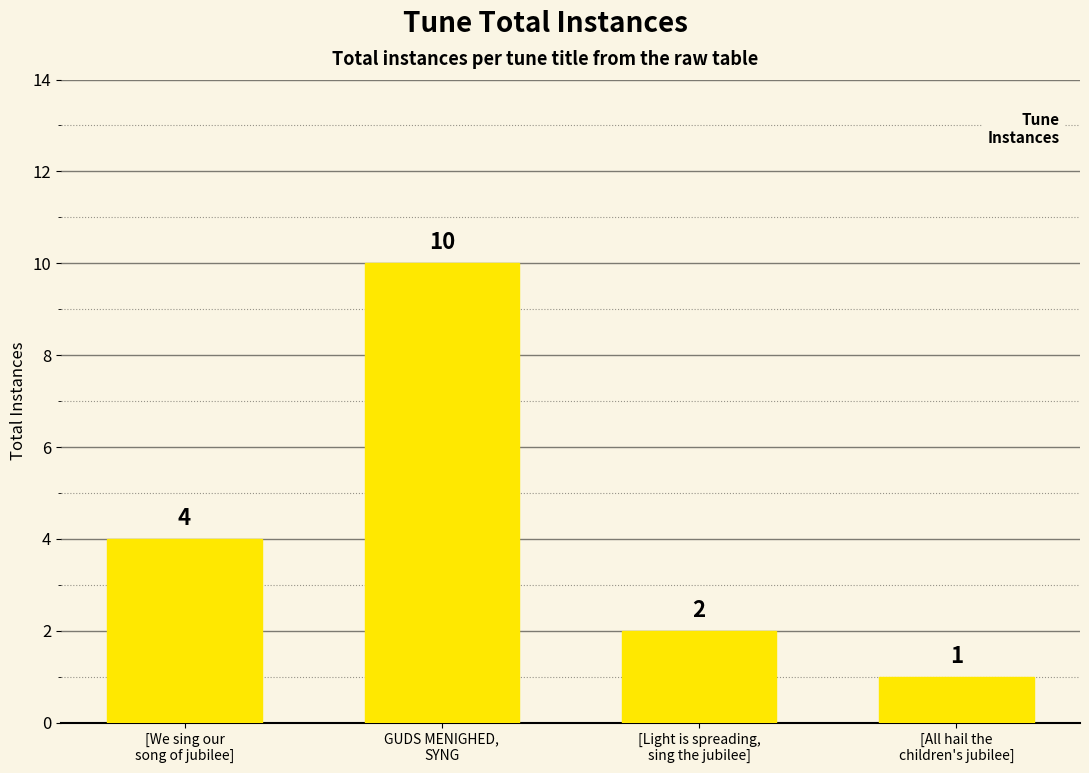

The chart shows a value of 1 at [Light is spreading,
sing the jubilee]. True or false?

False